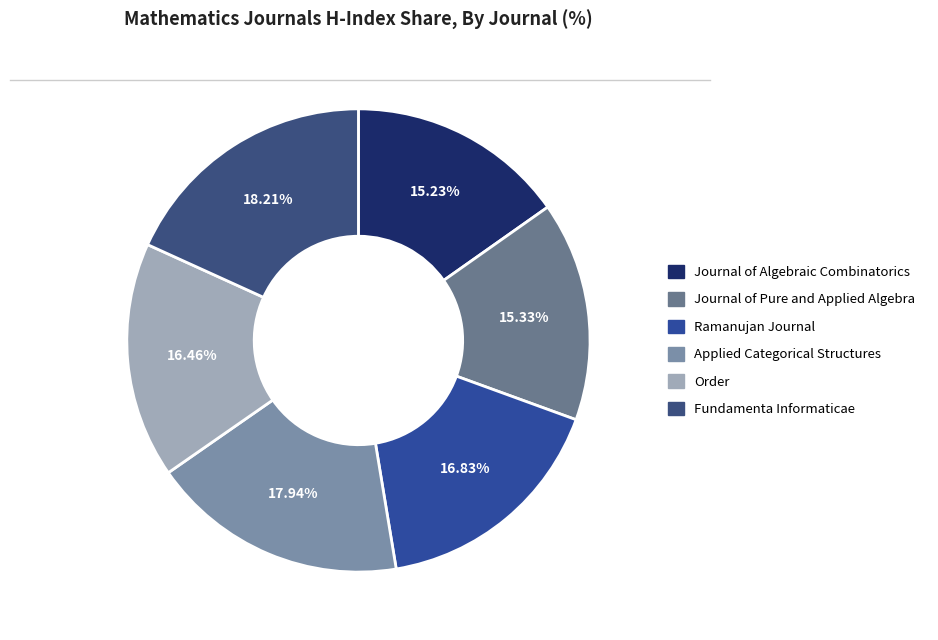

Is it true that Ramanujan Journal is 17% of the pie?

True